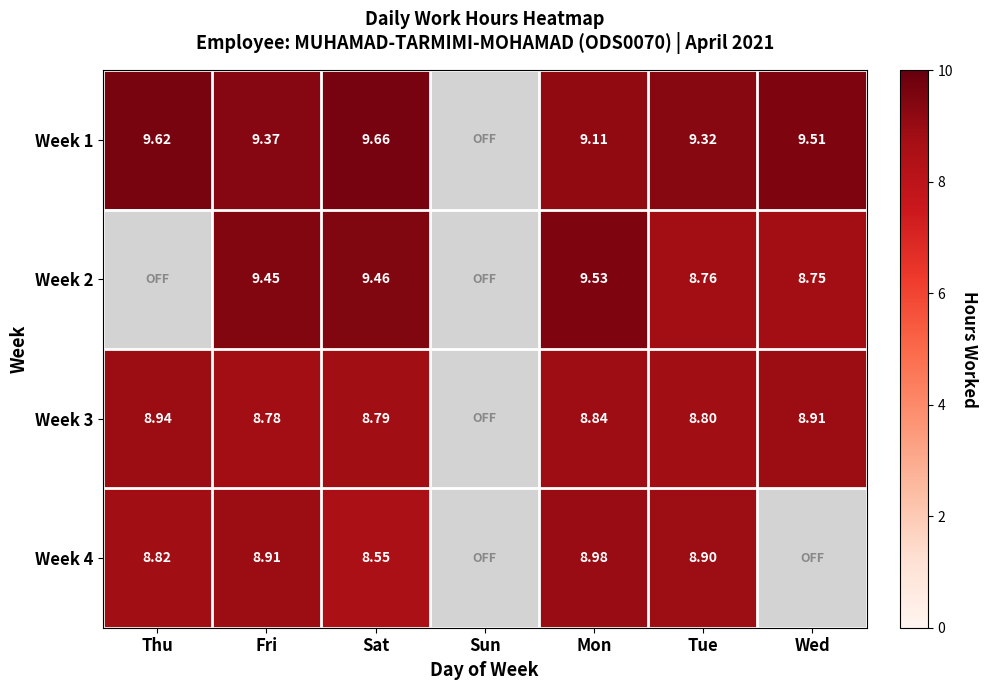

How many values in the Week 3 series exceed 8?

6